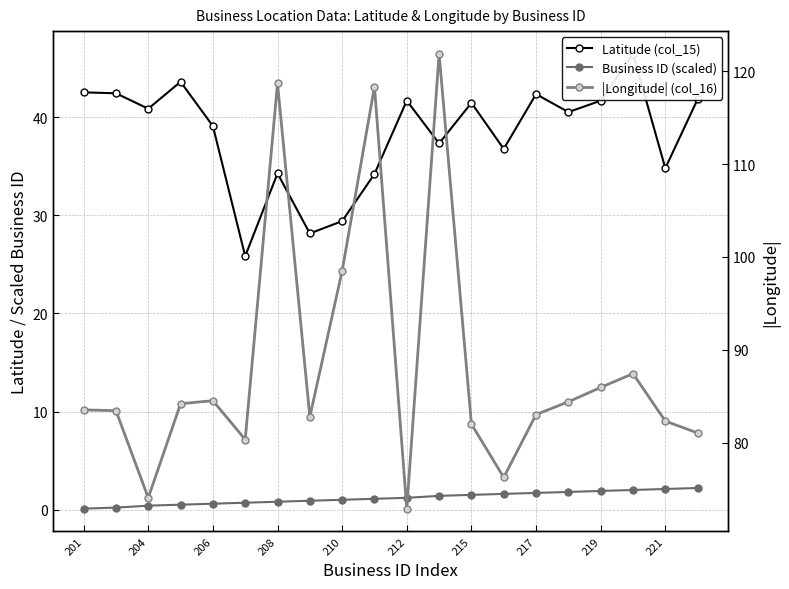

What is the label of the 19th point from the left?

221